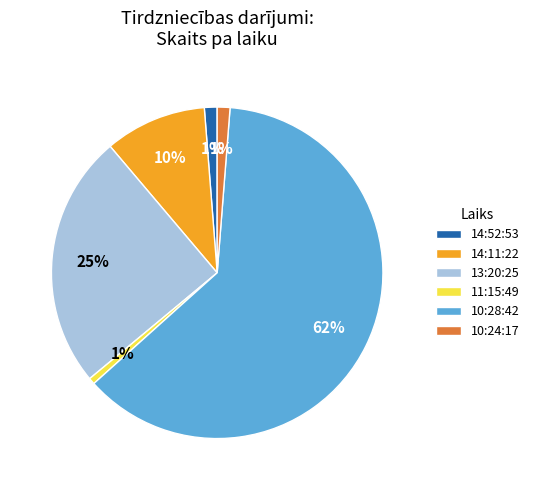

How many slices are in this pie chart?

6